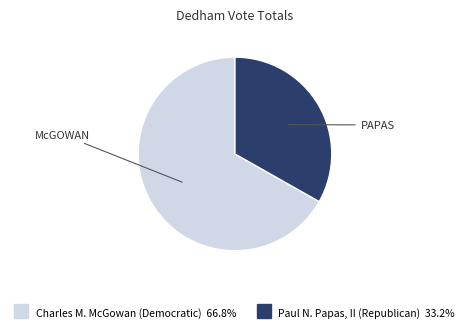

Does any single category account for the majority?

Yes